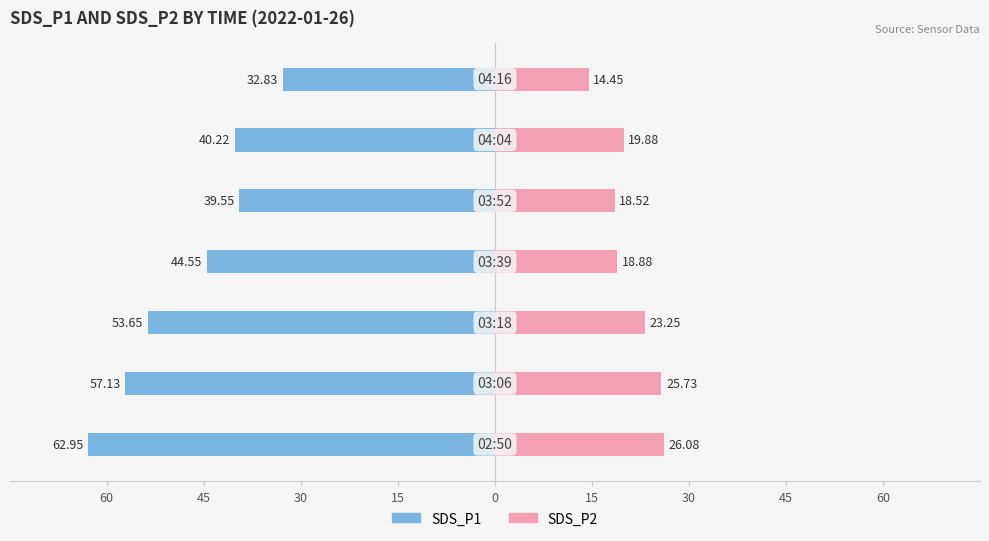

What are all the series names shown in the legend?

SDS_P1, SDS_P2